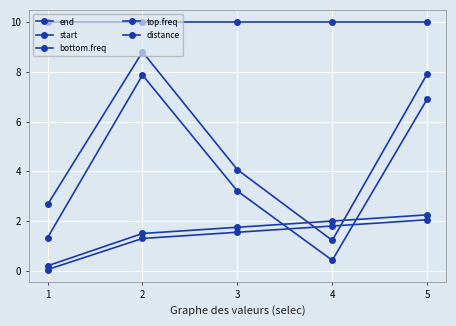

At which label is top.freq closest to 5?

3